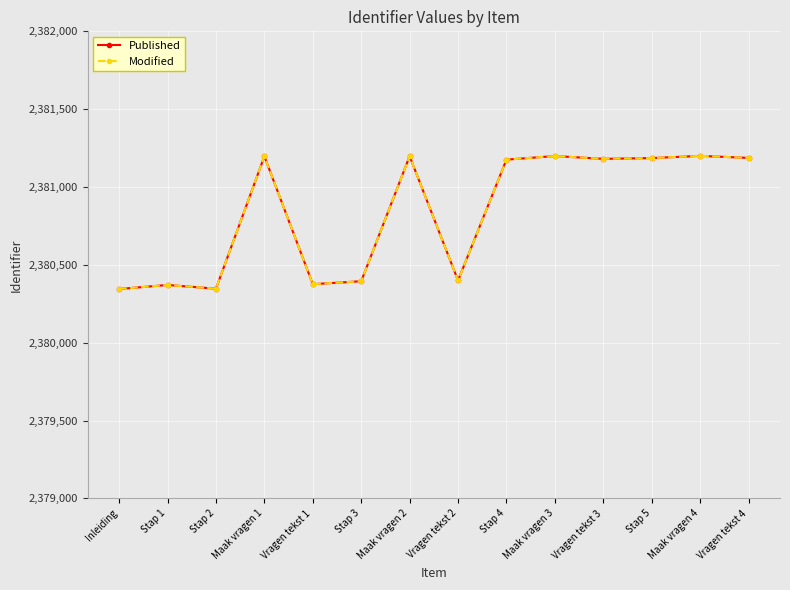

True or false: Published and Modified intersect in this chart.

False